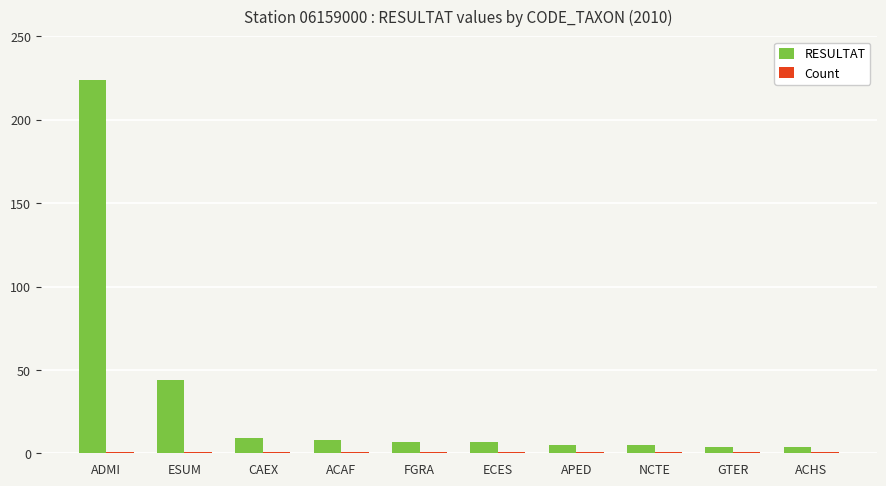

Which label corresponds to the largest value in the chart?

ADMI